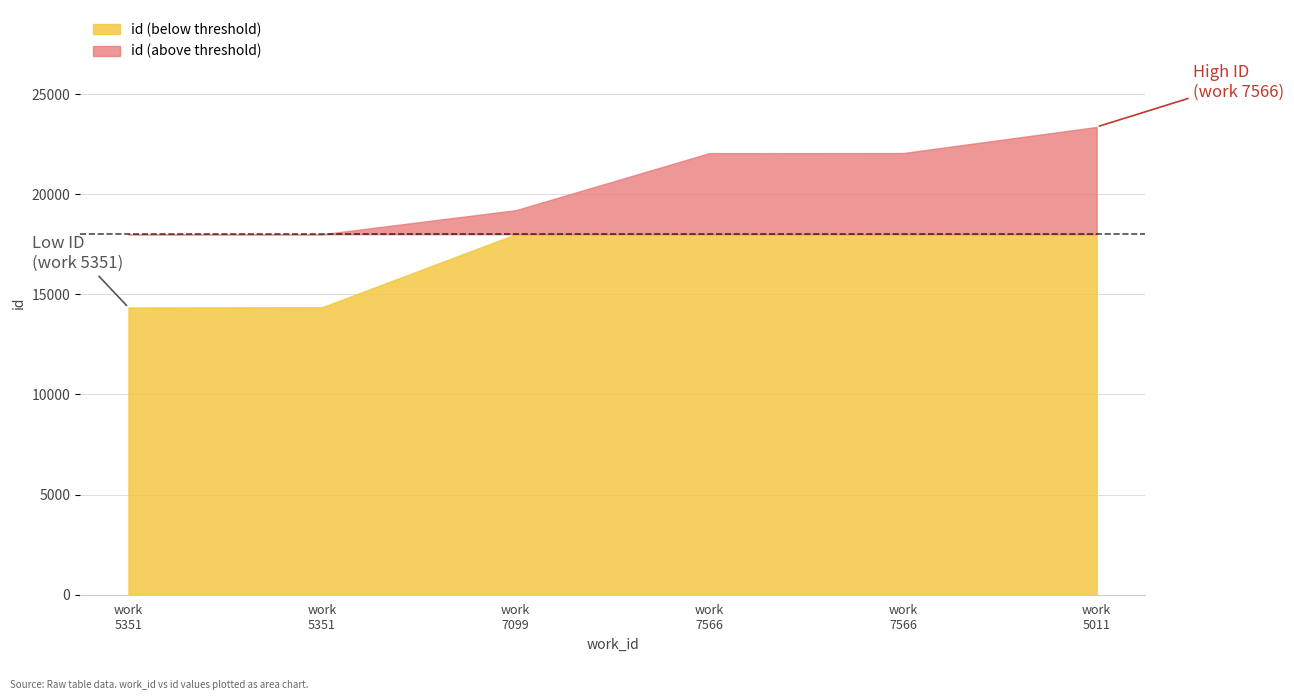

What is the minimum value shown in the chart?

14342